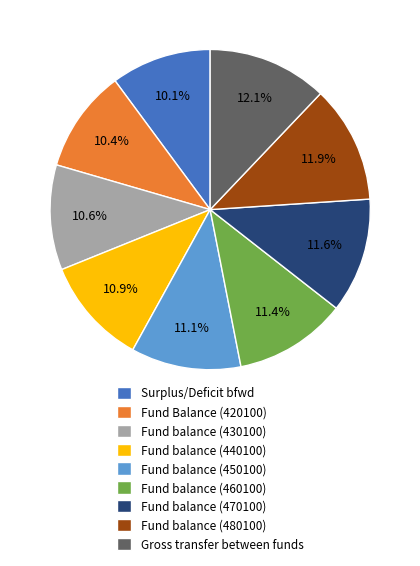

What is the ratio of the value at Fund balance (480100) to the value at Fund Balance (420100)?

1.1